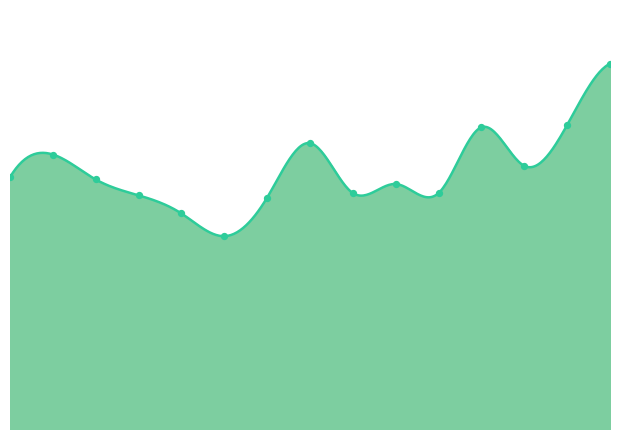

What is the change in value from 2012 to 2018?

+5